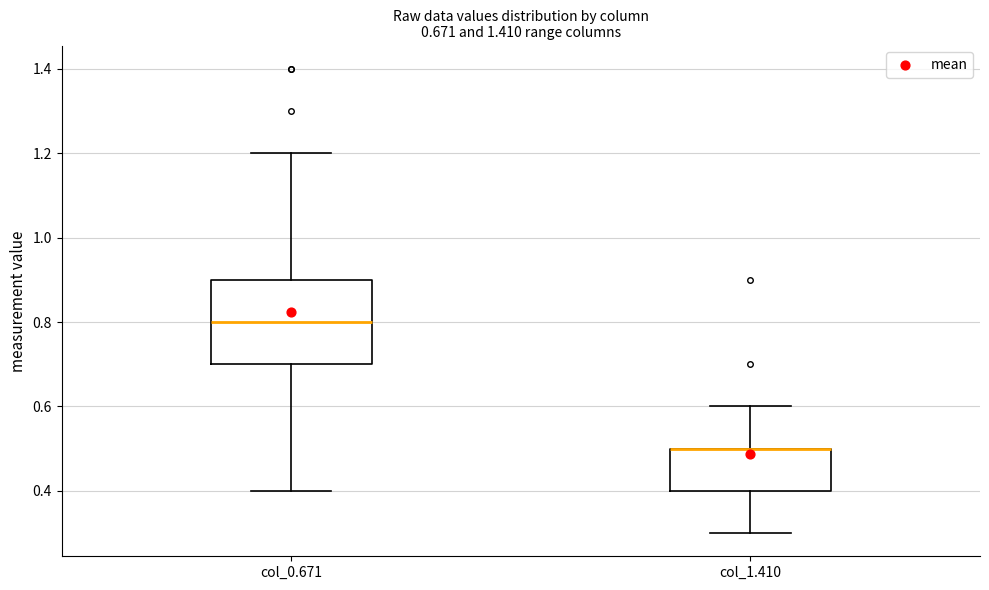

Which box is the tallest, from its lower edge to its upper edge?

col_0.671